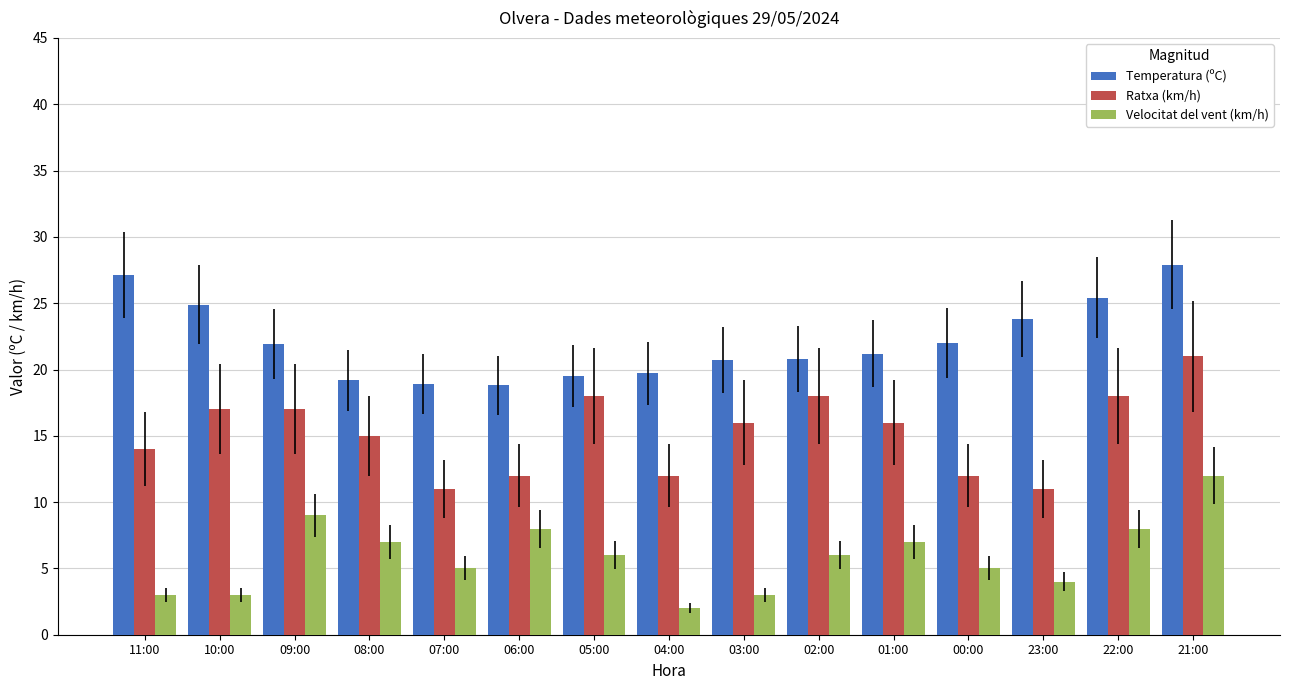

What is the value of the Temperatura (ºC) bar at the 7th from the left?

19.5